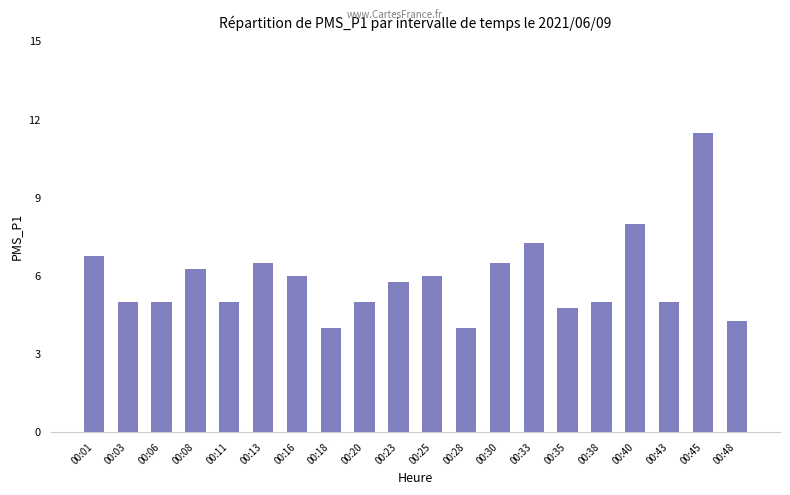

How many distinct data groups are displayed?

1